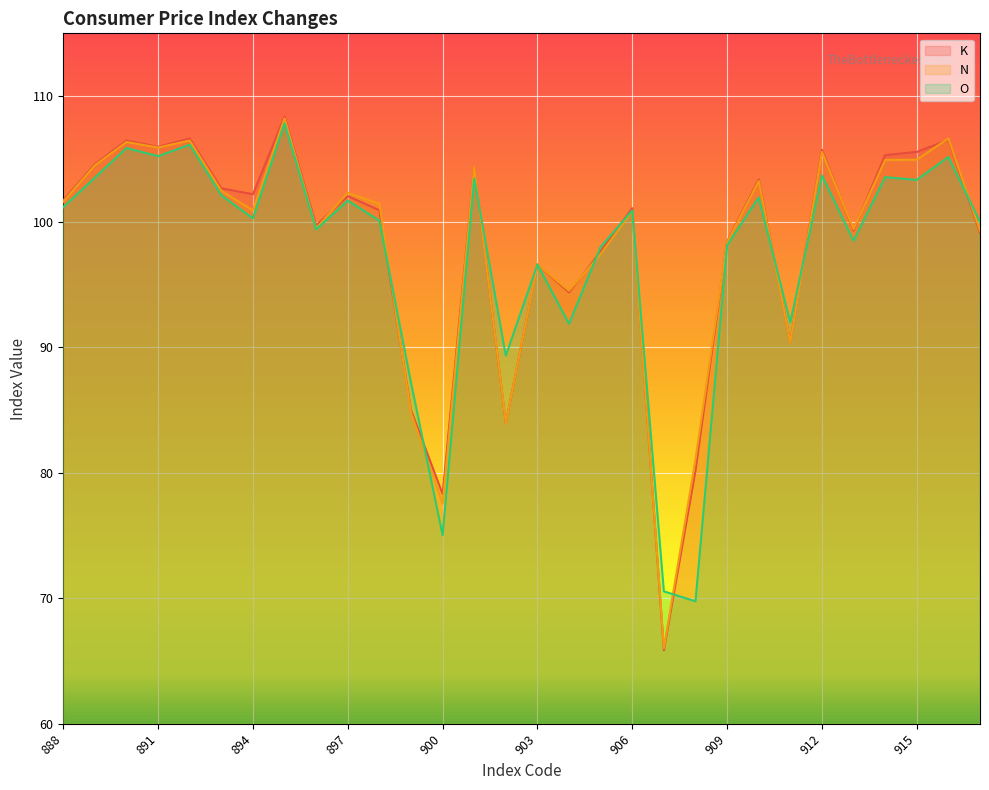

At which category does O reach its first local peak?

890